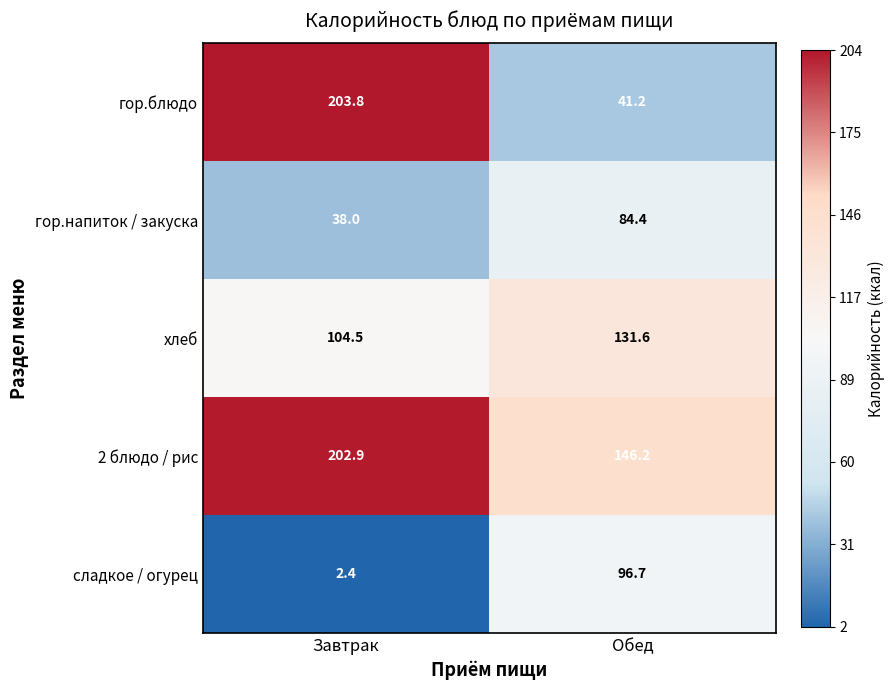

How many series are shown in this chart?

5